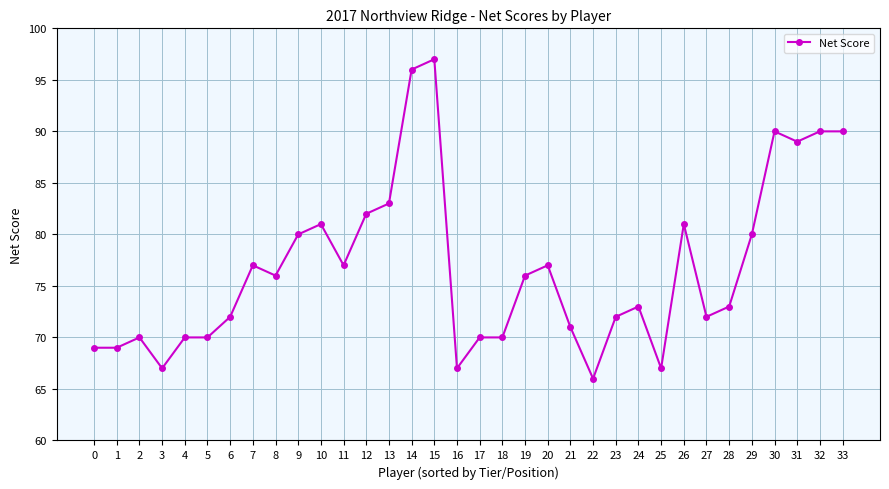

Does the chart have visible grid lines?

Yes